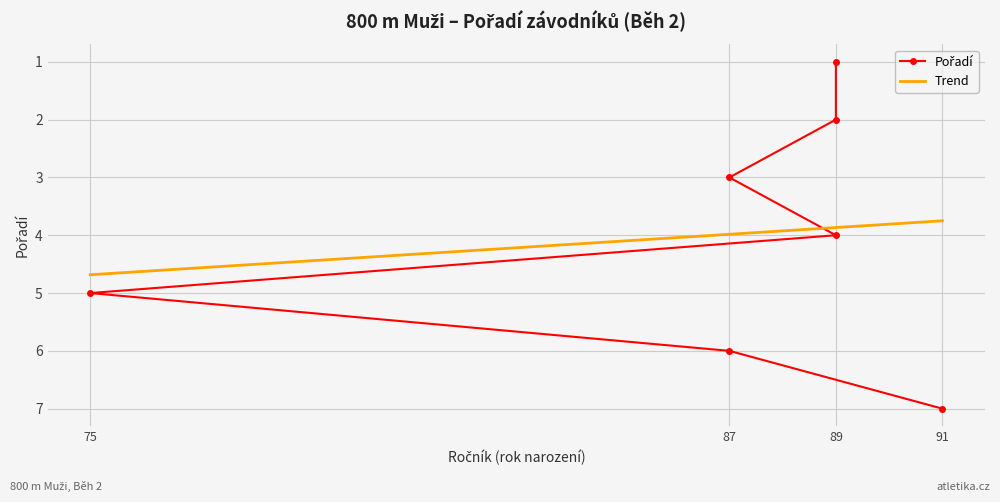

What is the average value?

4